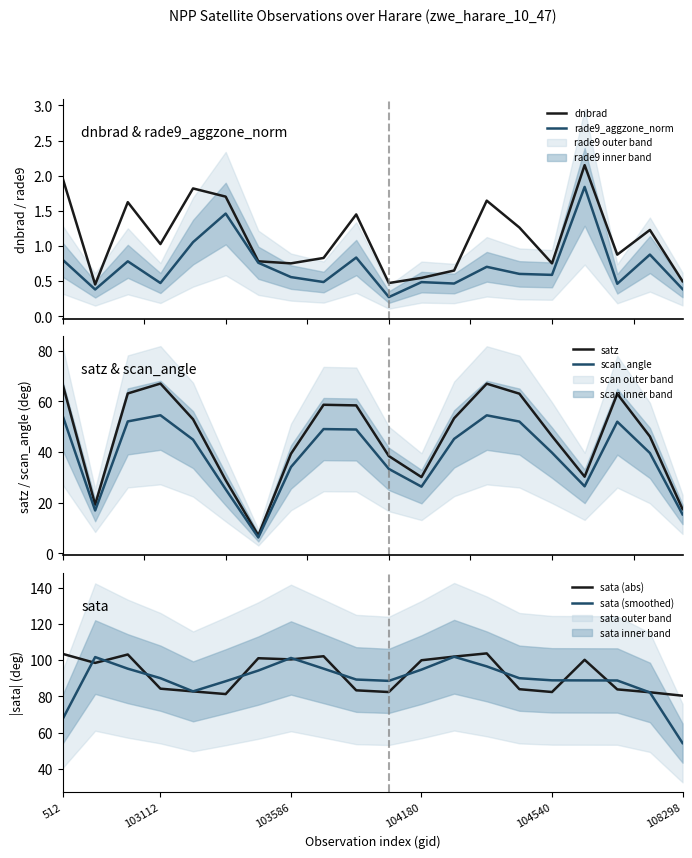

What is the minimum value for satz?

7.1